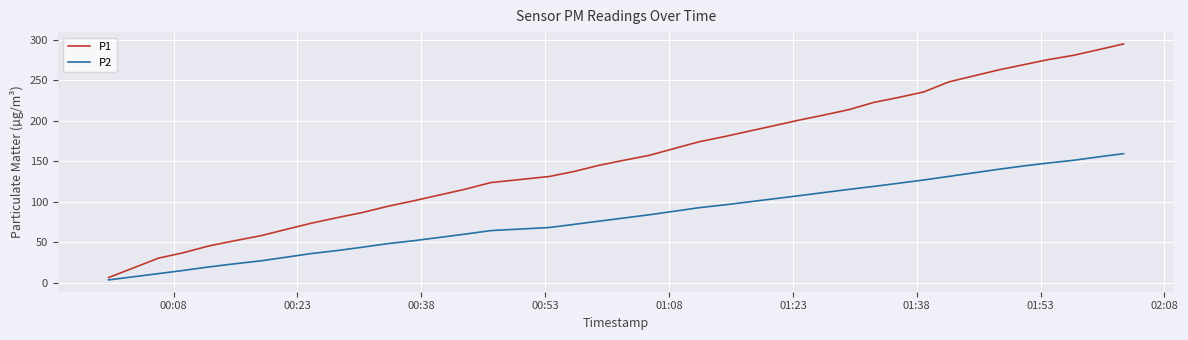

How many distinct data groups are displayed?

2